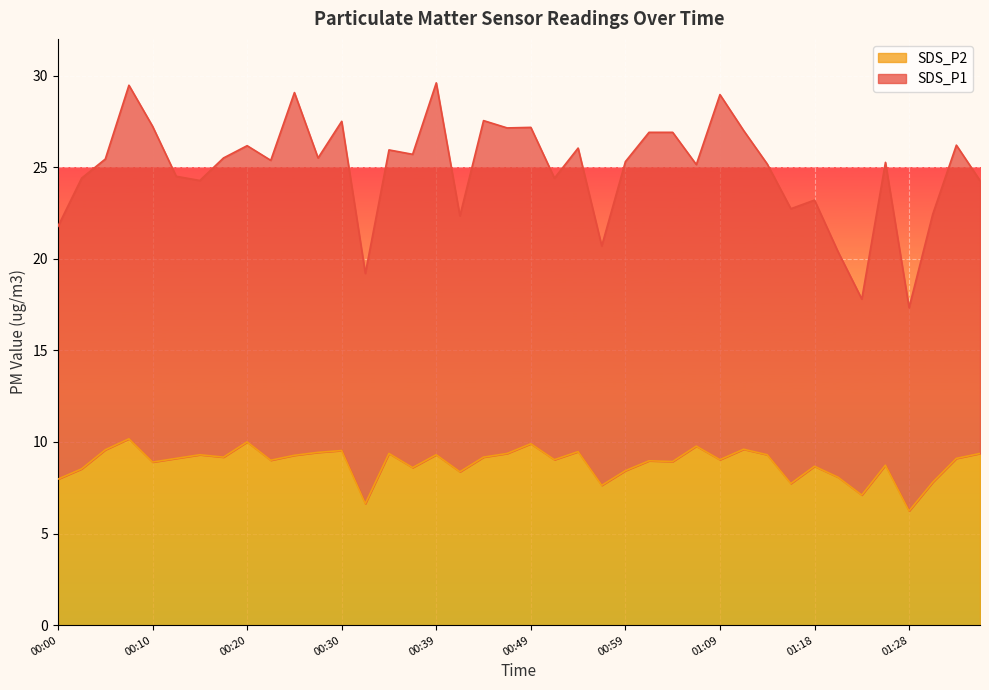

What is the minimum value for SDS_P2?

6.2